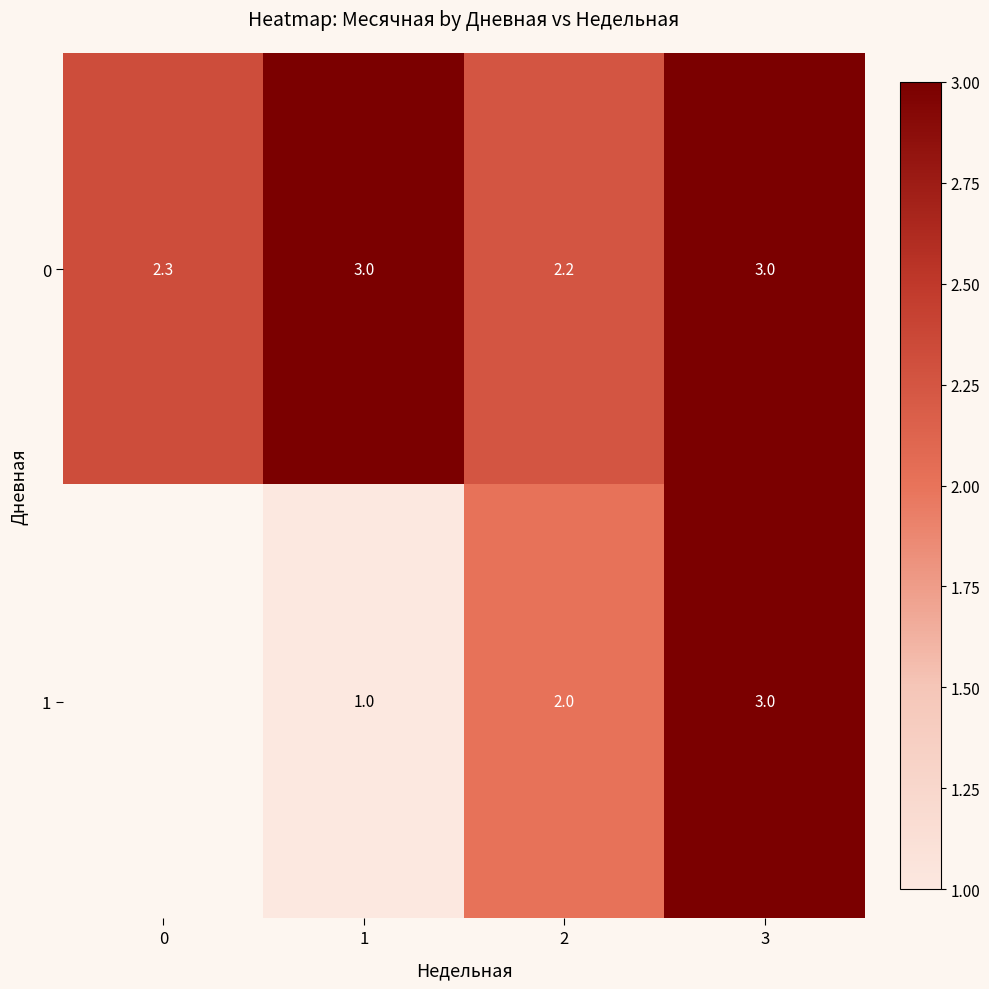

At which category does the chart reach its peak across all series?

1